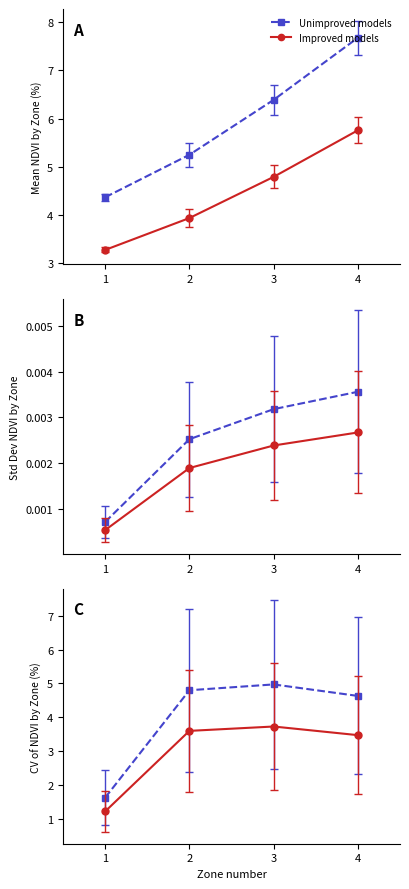

Rank the series by their average value, from lowest to highest.

Improved models, Unimproved models